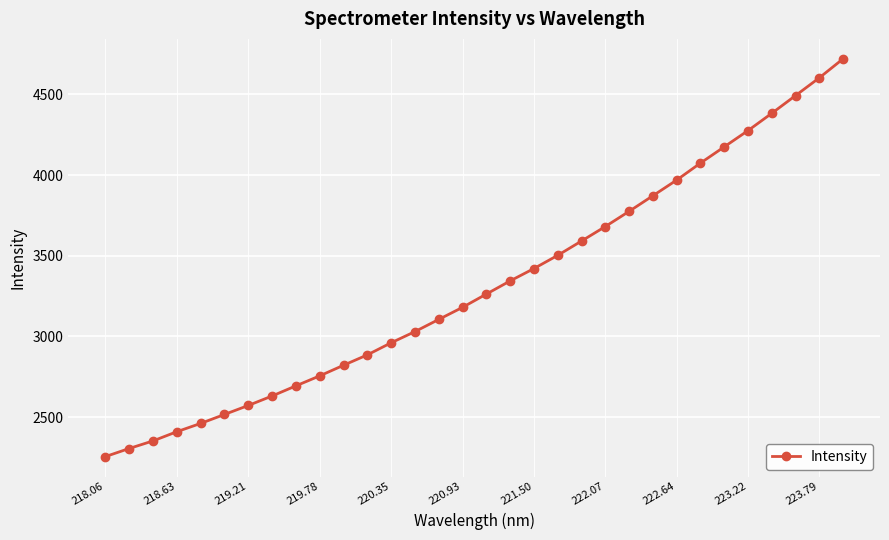

What is the minimum value shown in the chart?

2255.5